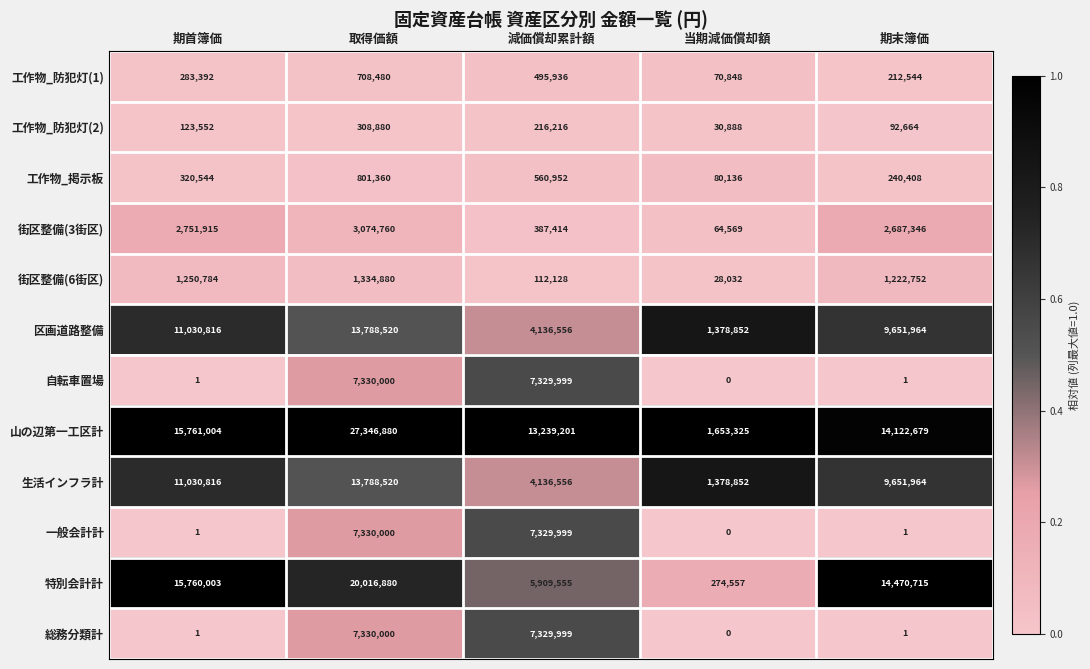

The value of 工作物_防犯灯(2) at 当期減価償却額 is 17569. True or false?

False